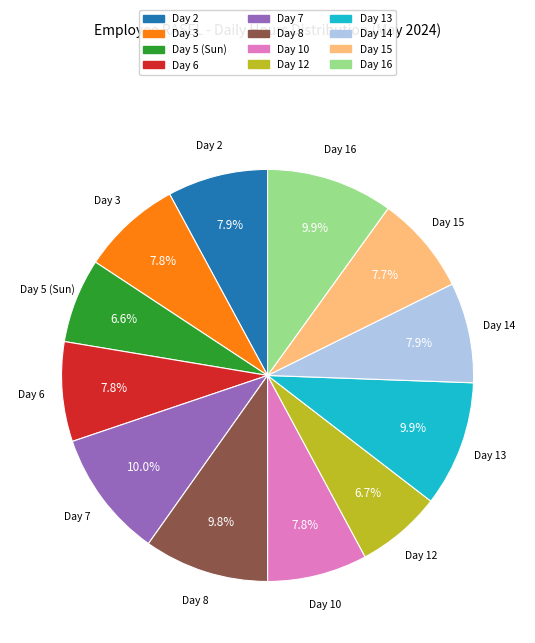

What percentage is NOT represented by Day 14?

92.1%